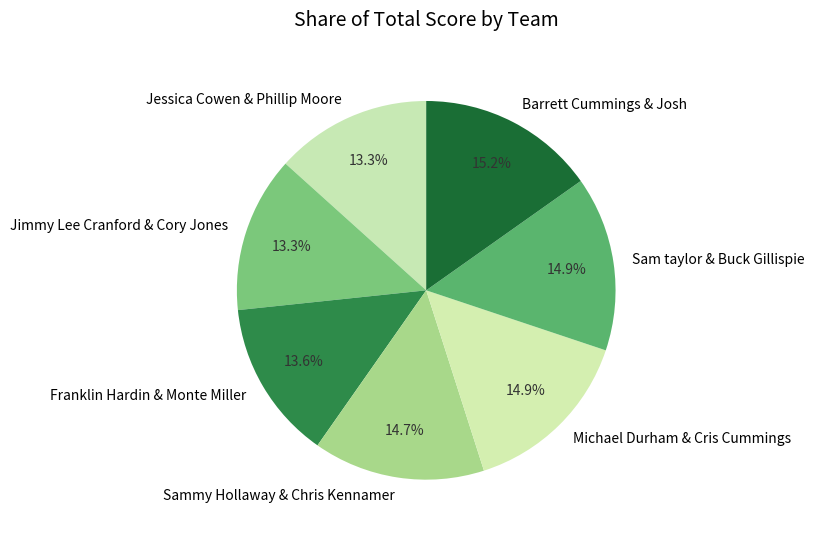

Between Franklin Hardin & Monte Miller and Sammy Hollaway & Chris Kennamer, which is larger?

Sammy Hollaway & Chris Kennamer